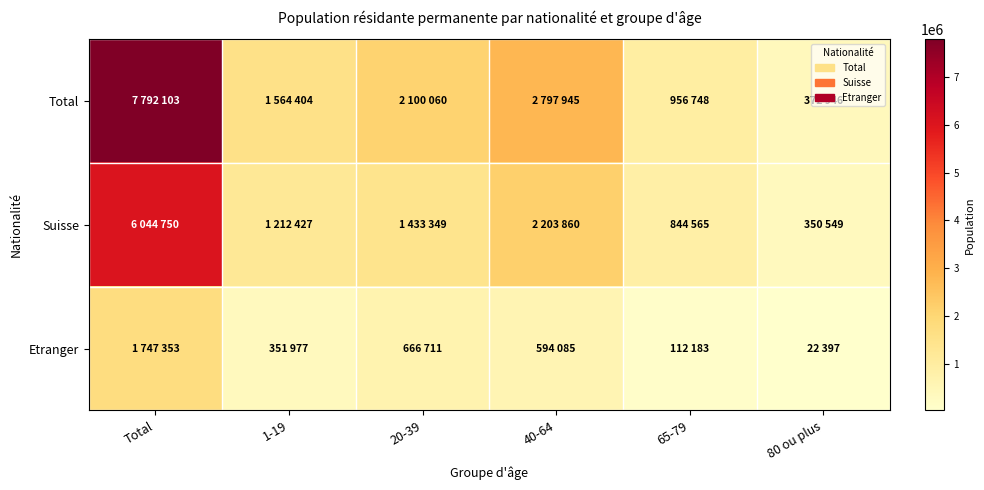

What is the total value across all series at 40-64?

5595890